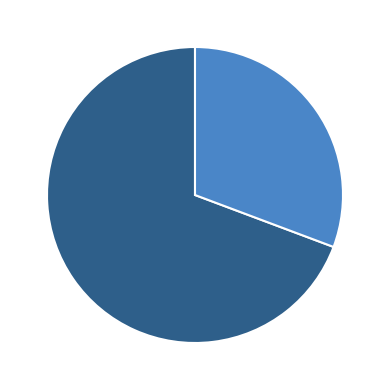

What is the majority slice?

3536